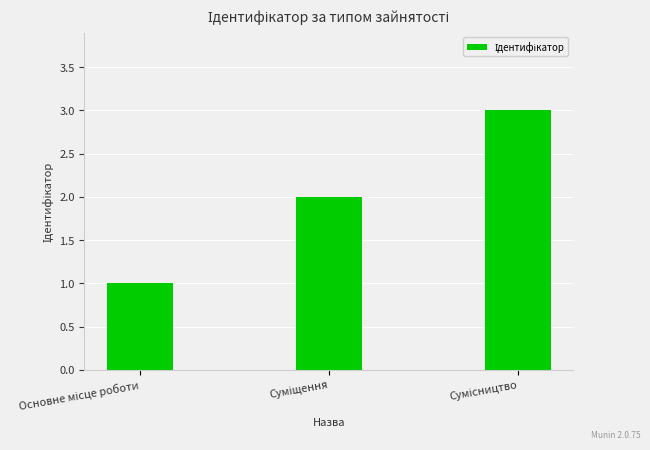

What is the greatest value displayed?

3